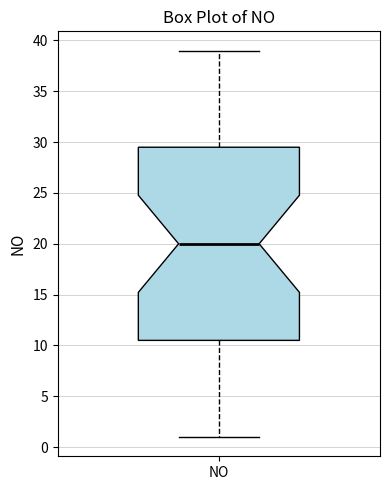

Read this box plot against the y-axis: the position of the median line, the range covered by the box, and the ends of both whiskers. The values are not printed on the chart, so give them approximately, as read against the axis.

median 20.0, box 10.5 to 29.5, whiskers 1.0 to 39.0